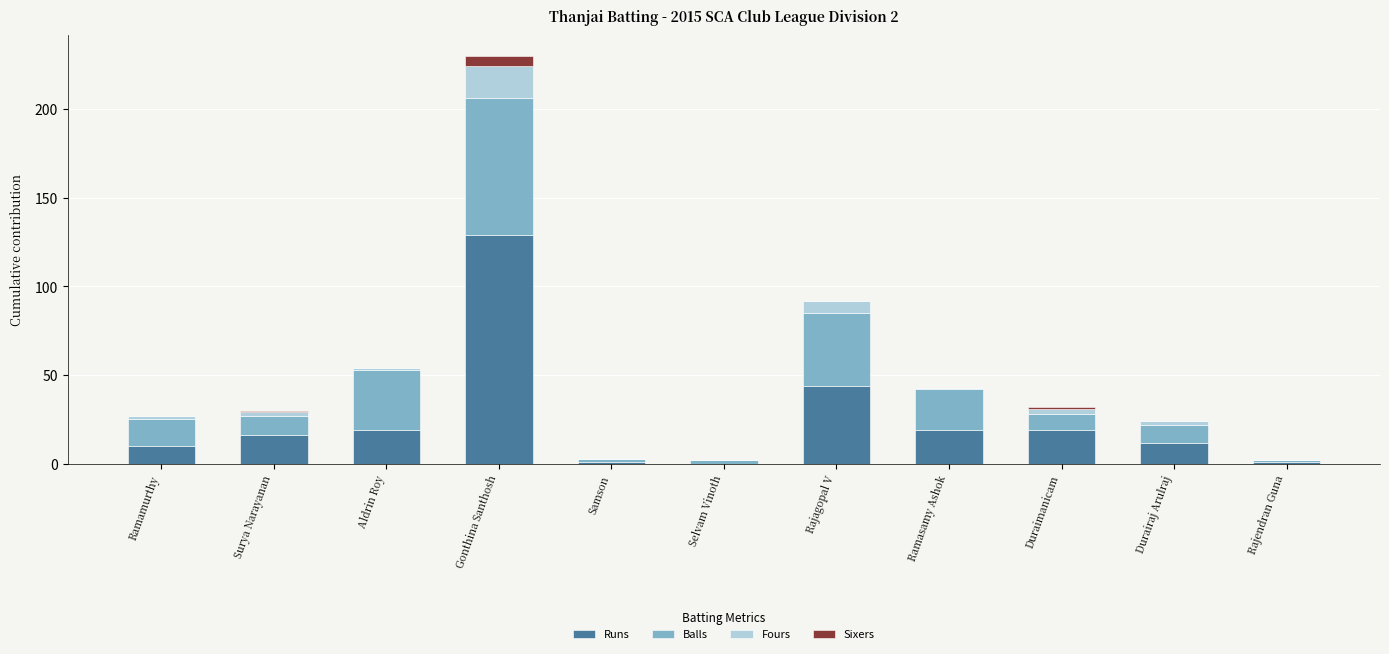

At which category is the sum across all series the highest?

Gonthina Santhosh